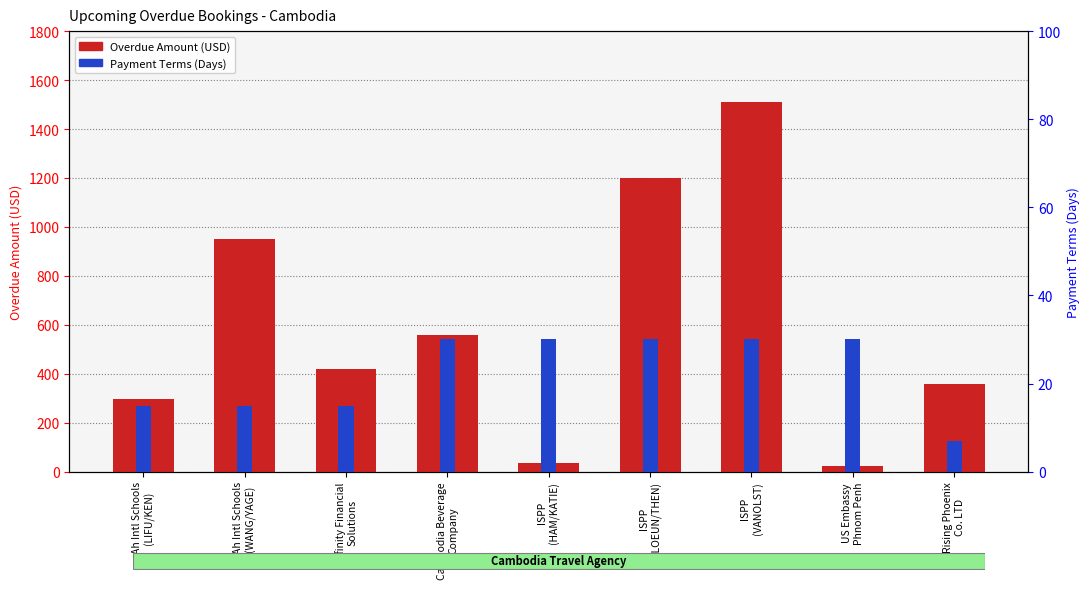

Which has a higher value, Ah Intl Schools
(LIFU/KEN) or Cambodia Beverage
Company?

Cambodia Beverage
Company